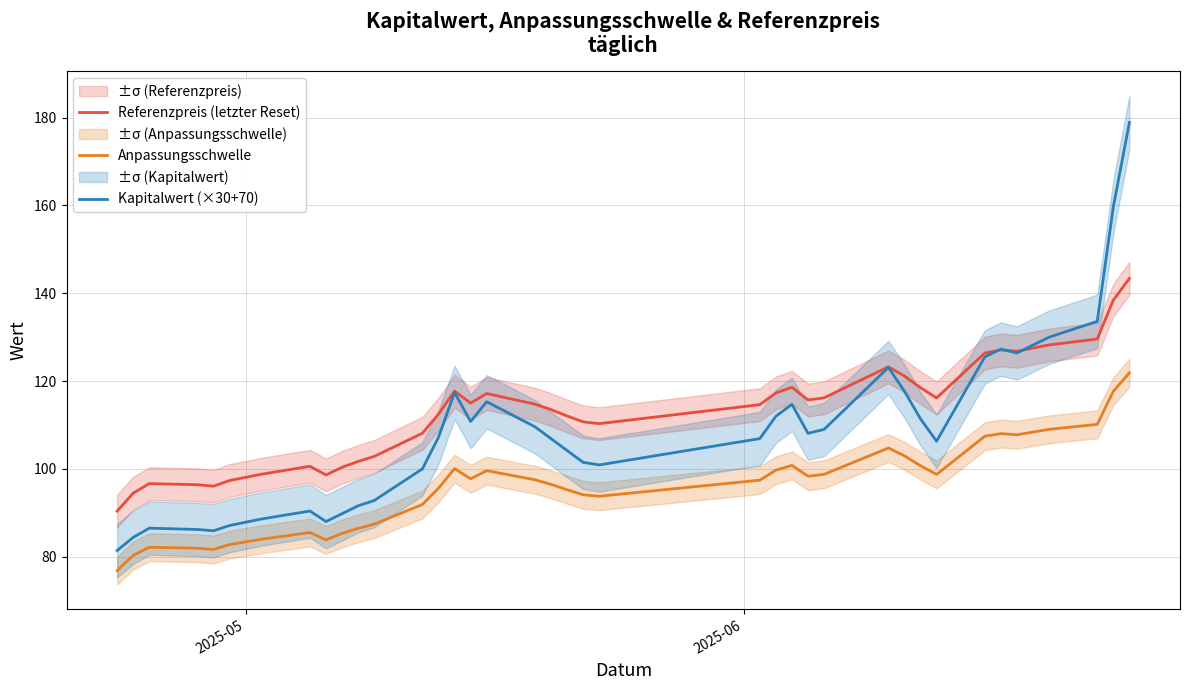

What is the maximum value for Anpassungsschwelle?

121.9